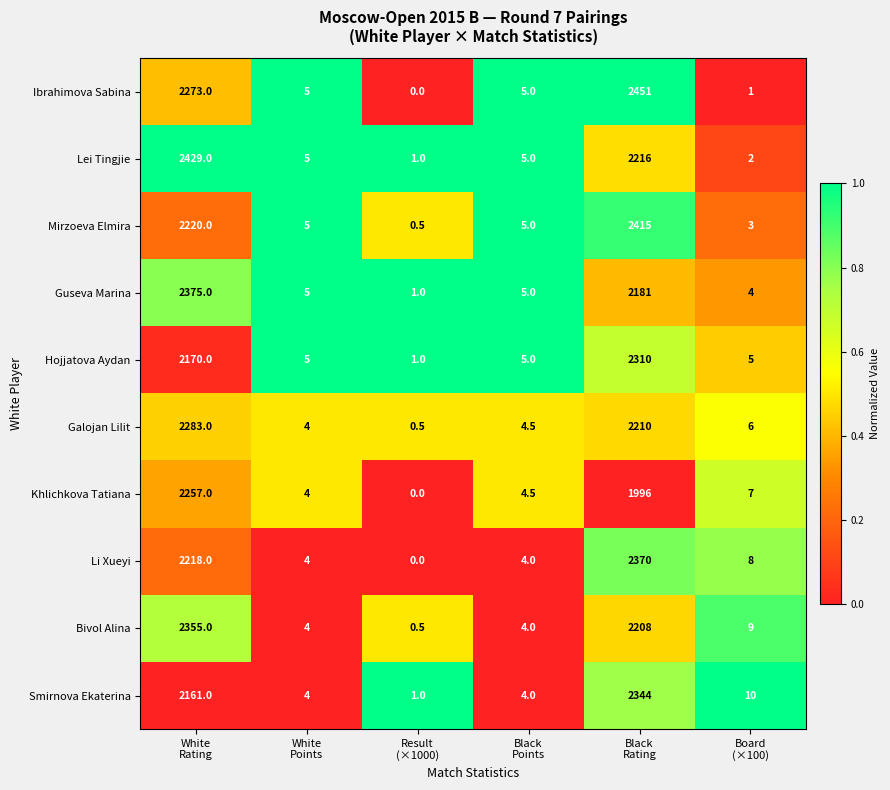

What is the difference between the second highest and second lowest values in the Lei Tingjie series?

2214.0